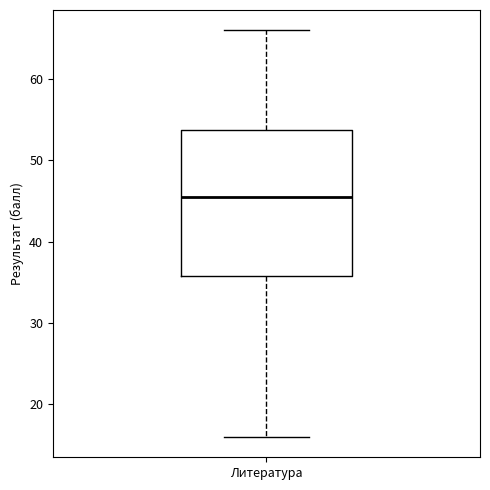

Transcribe this box plot: give where the median line is, the range the box spans, and where the two whiskers end, as read against the y-axis. The values are not printed on the chart, so give them approximately, as read against the axis.

median 46, box 36 to 54, whiskers 16 to 66